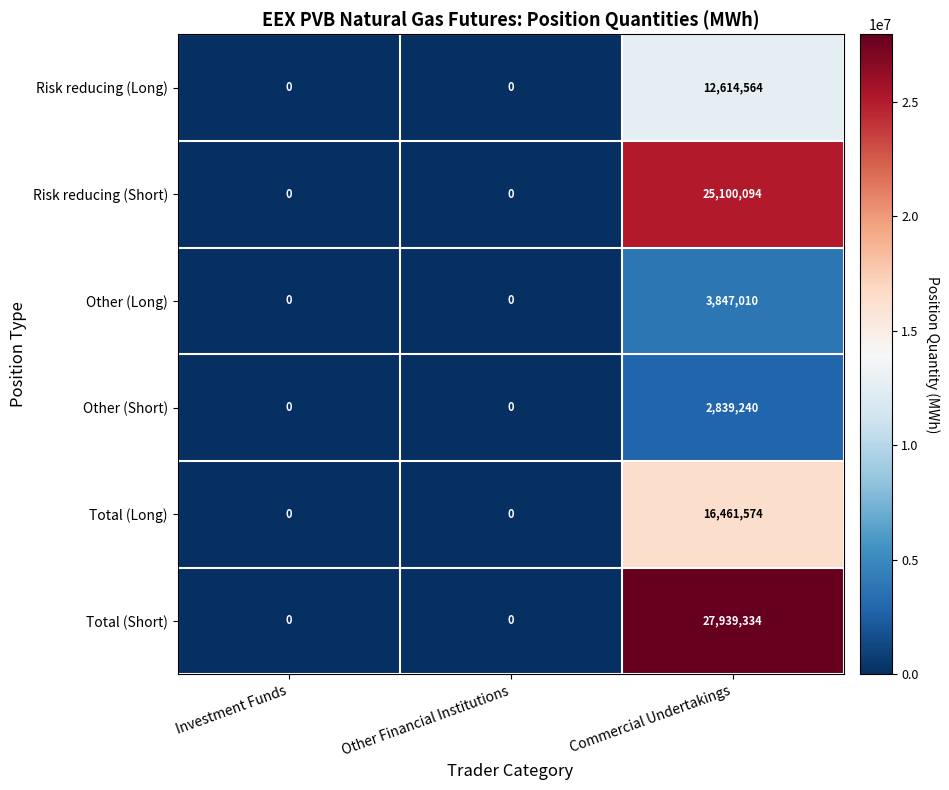

The Total (Short) series shows 46251464 at Commercial Undertakings. True or false?

False